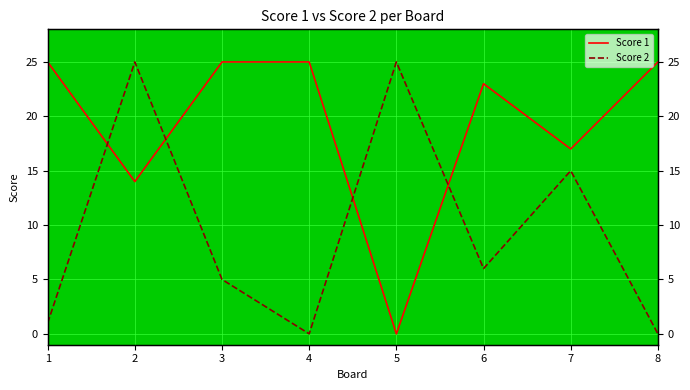

List the series in order of their overall mean, highest first.

Score 1, Score 2